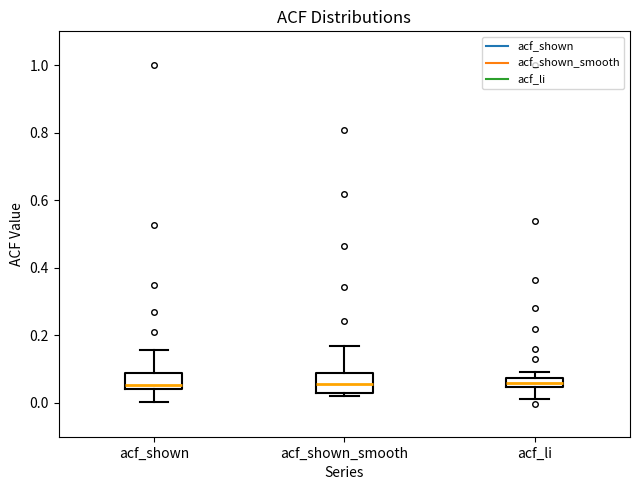

Where does the upper whisker of the box for acf_shown end on the y-axis? The values are not printed on the chart, so give them approximately, as read against the axis.

0.16